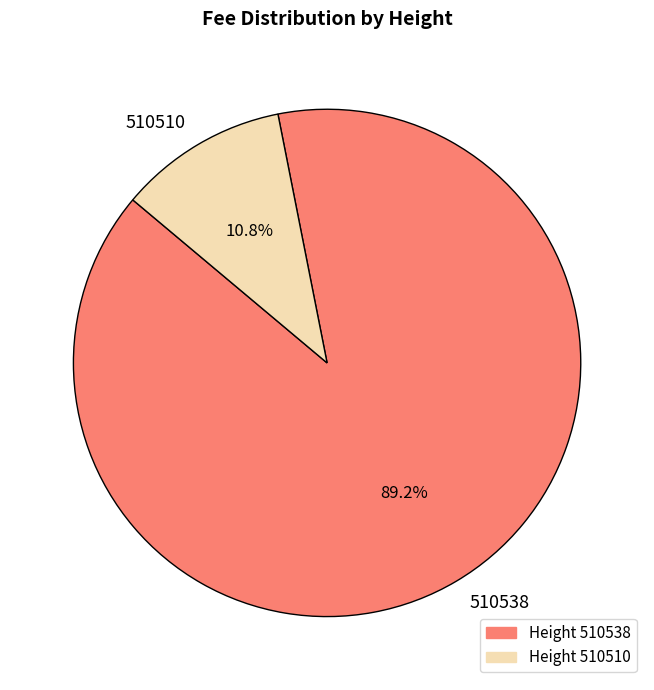

What is the smallest slice in the pie chart?

510510